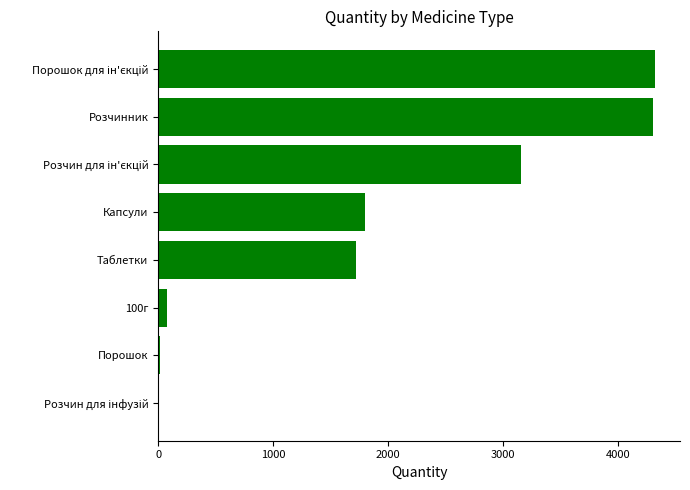

True or false: the data shows 1719 at Таблетки.

True